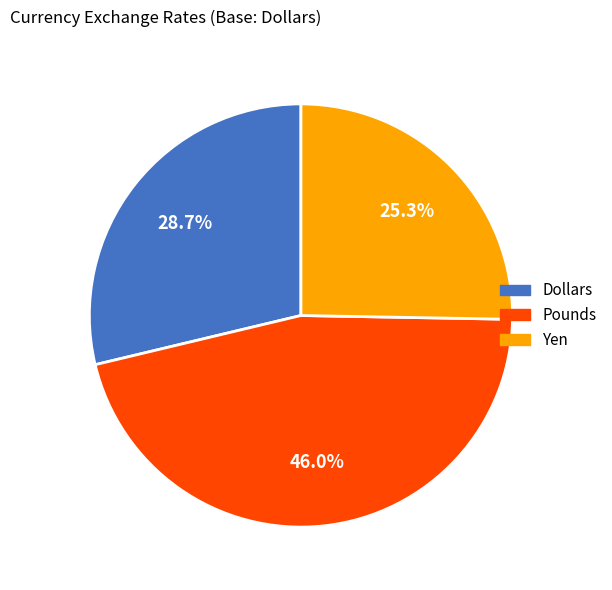

How many slices are in this pie chart?

3